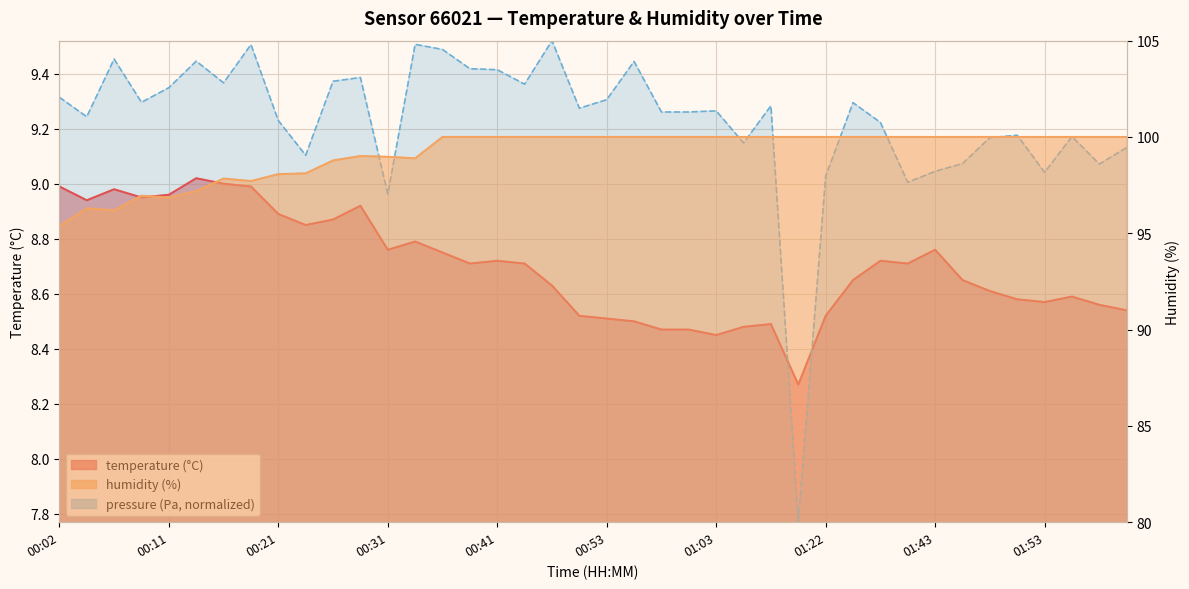

What value does the temperature series have at 00:41?

8.7